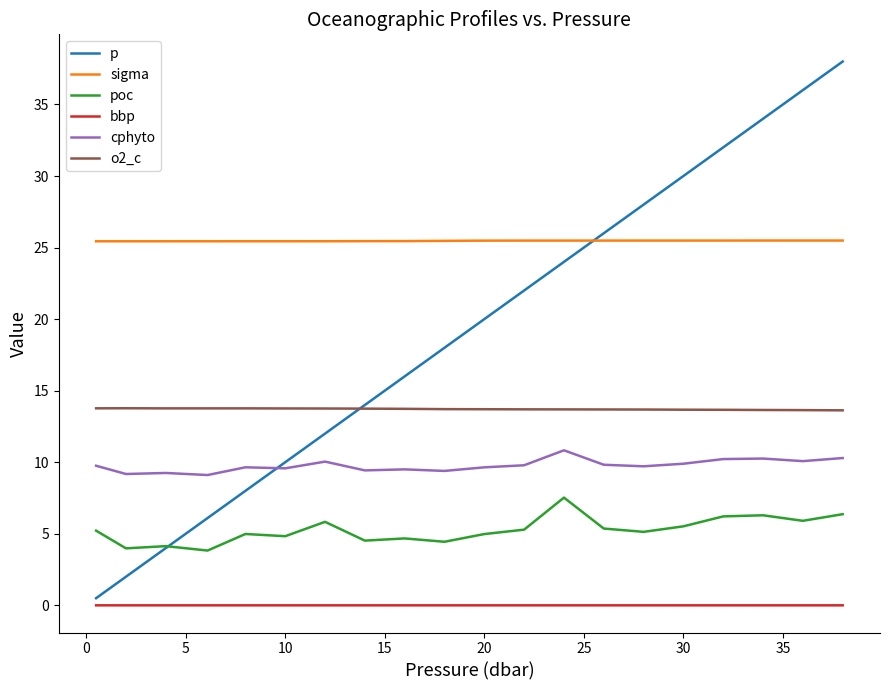

True or false: o2_c and sigma cross at least once.

False